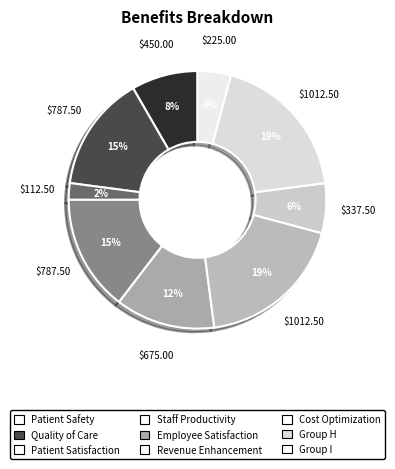

To the nearest percent, what is the difference between the largest and smallest slice percentages?

17%